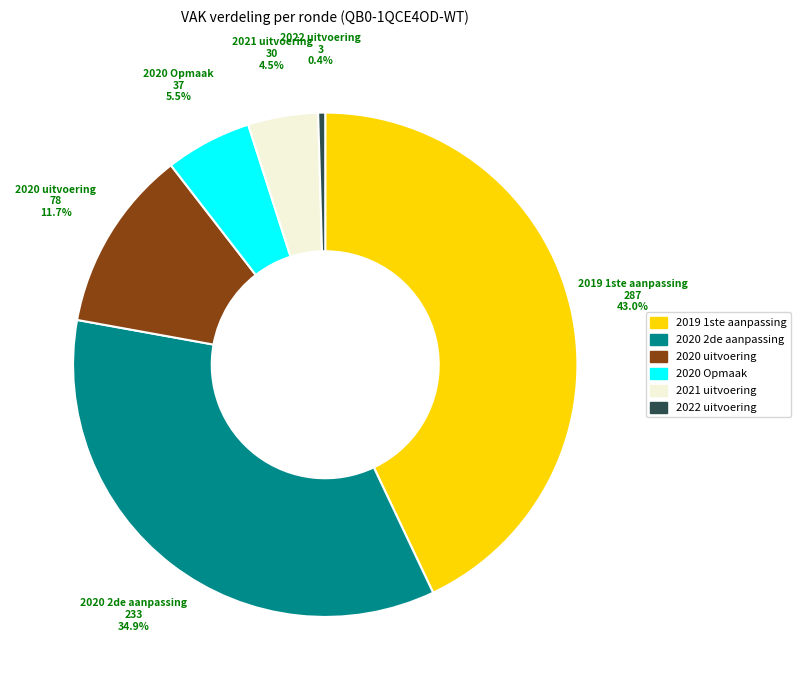

What portion of the pie excludes 2022 uitvoering?

99.6%